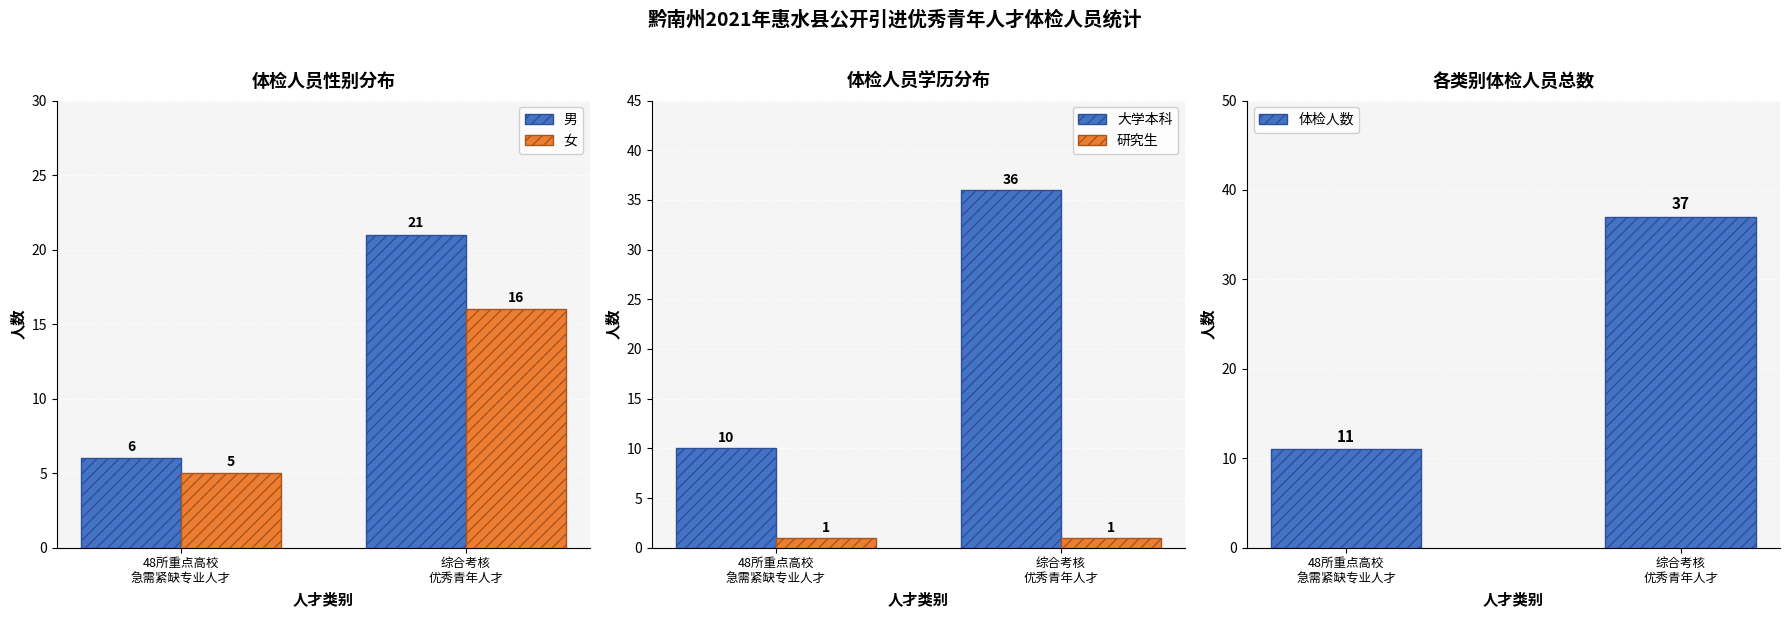

What position from the left is 综合考核
优秀青年人才?

2